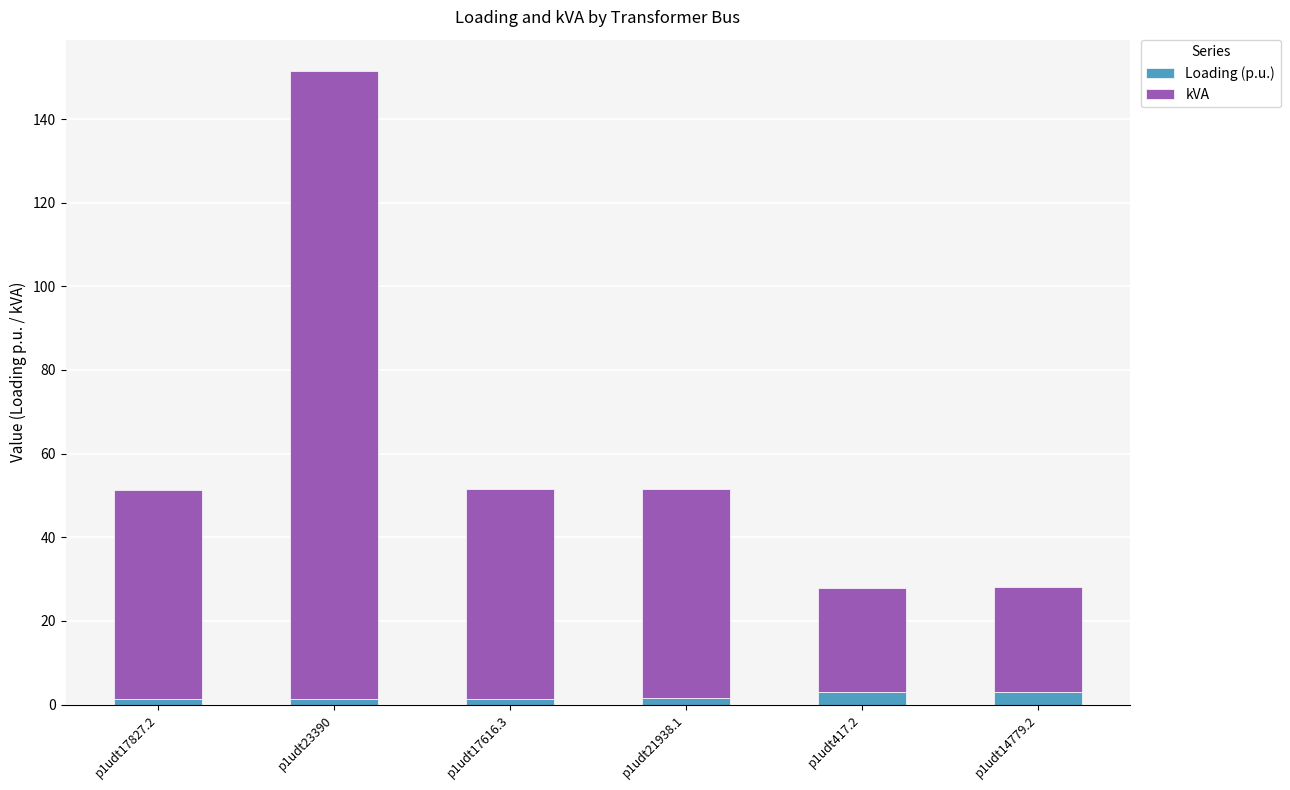

At which category is the sum across all series the highest?

p1udt23390